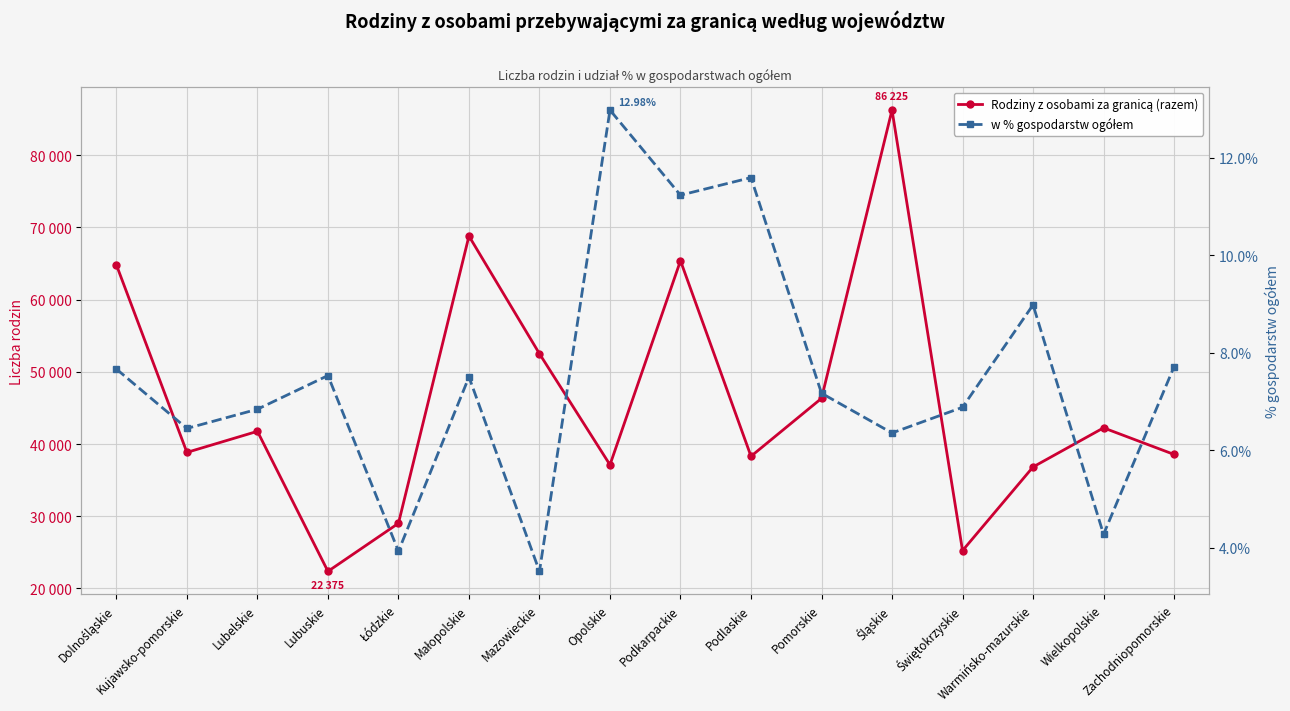

What is the sum of all w % gospodarstw ogółem values?

120.6